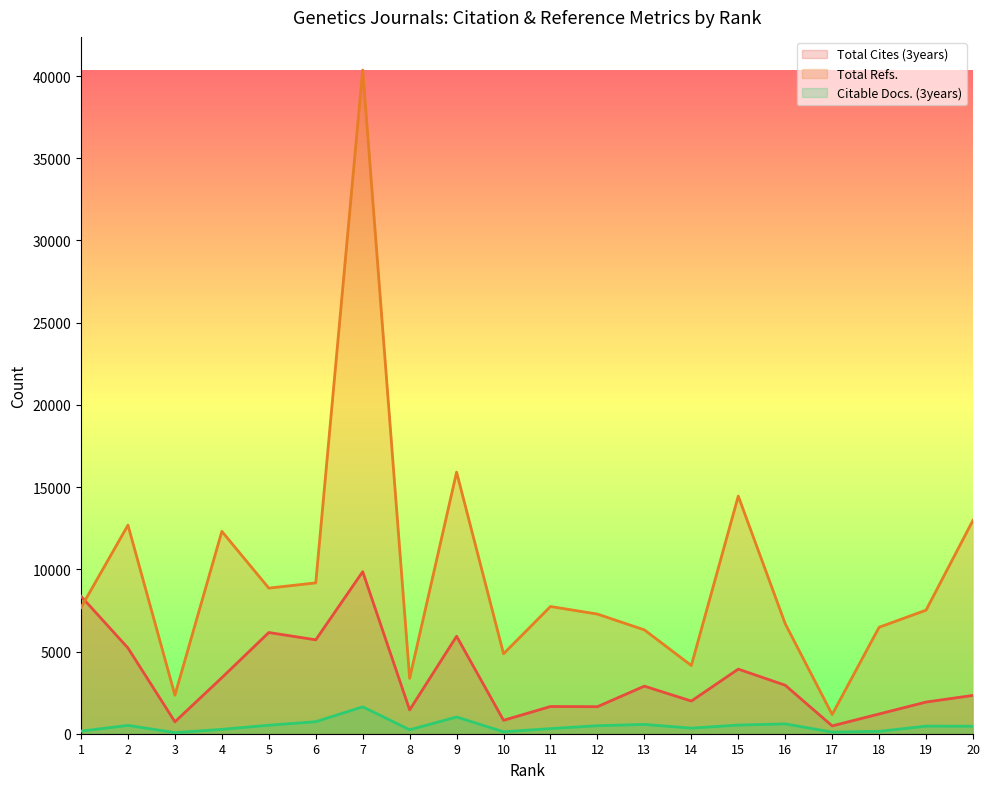

What is the value of the Total Refs. point at the 16th from the left?

6691